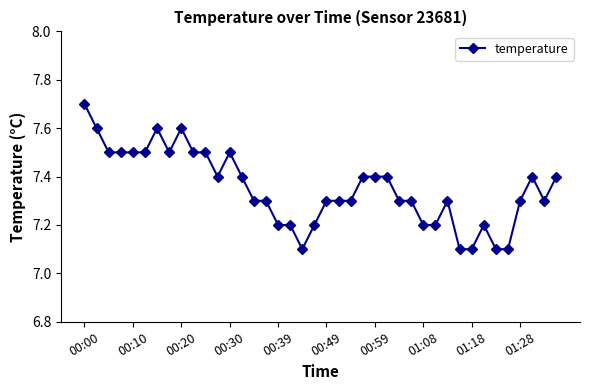

What is the value of the 36th point from the left?

7.1